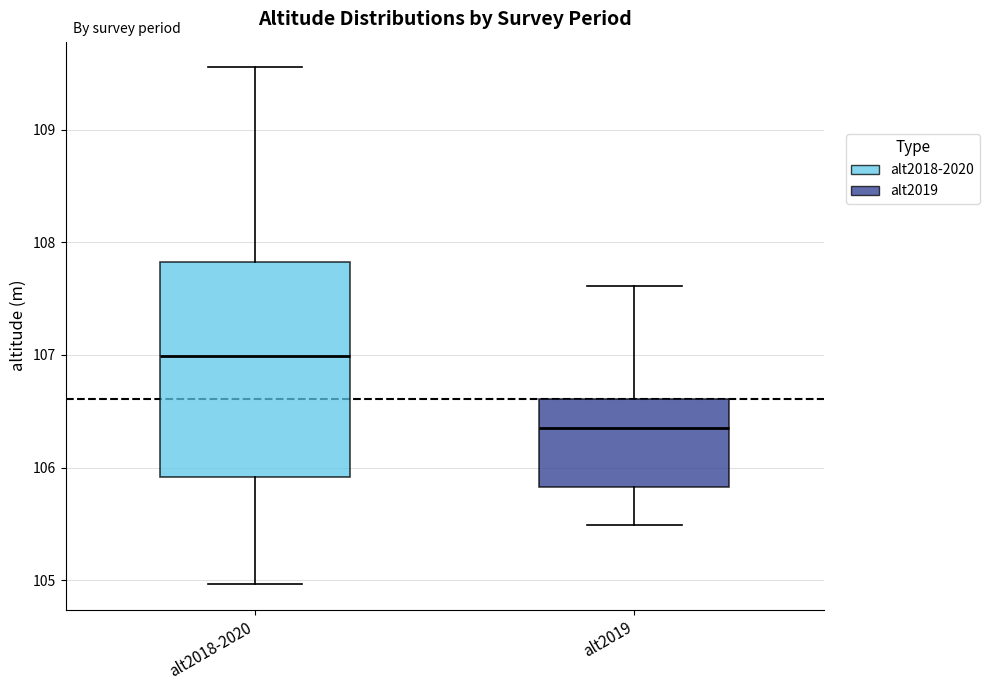

Which box's median line is the highest?

alt2018-2020